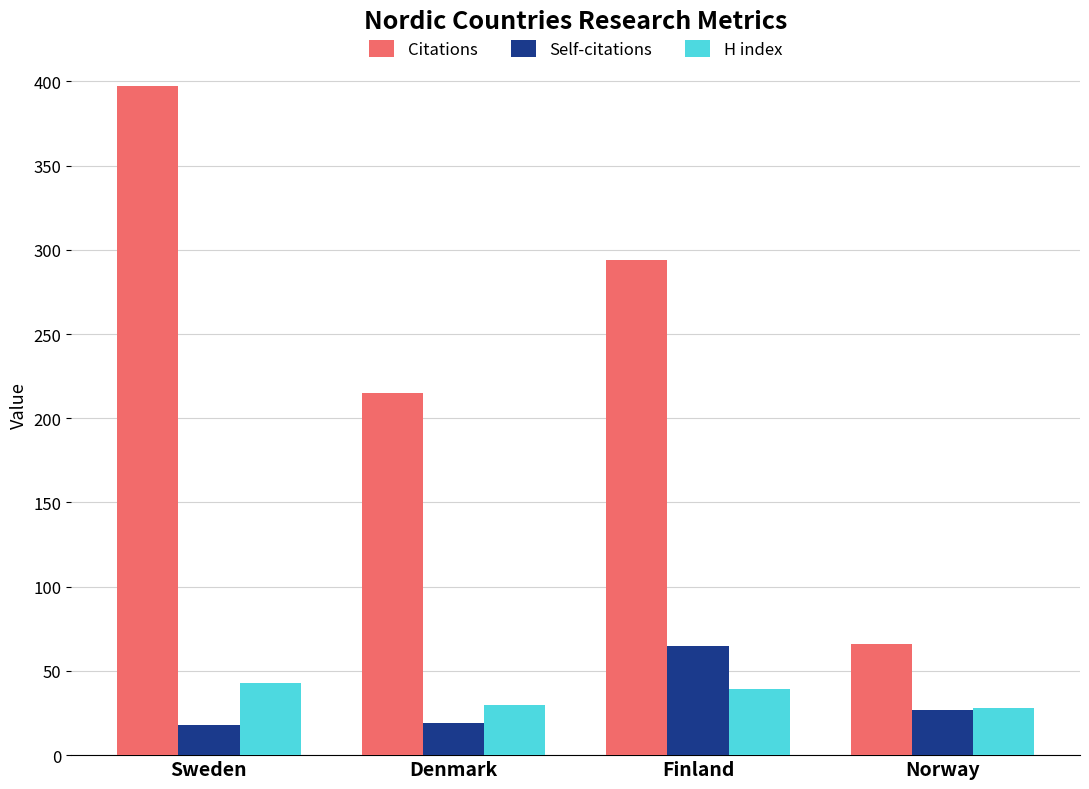

List the series in order of their peak value, lowest first.

H index, Self-citations, Citations